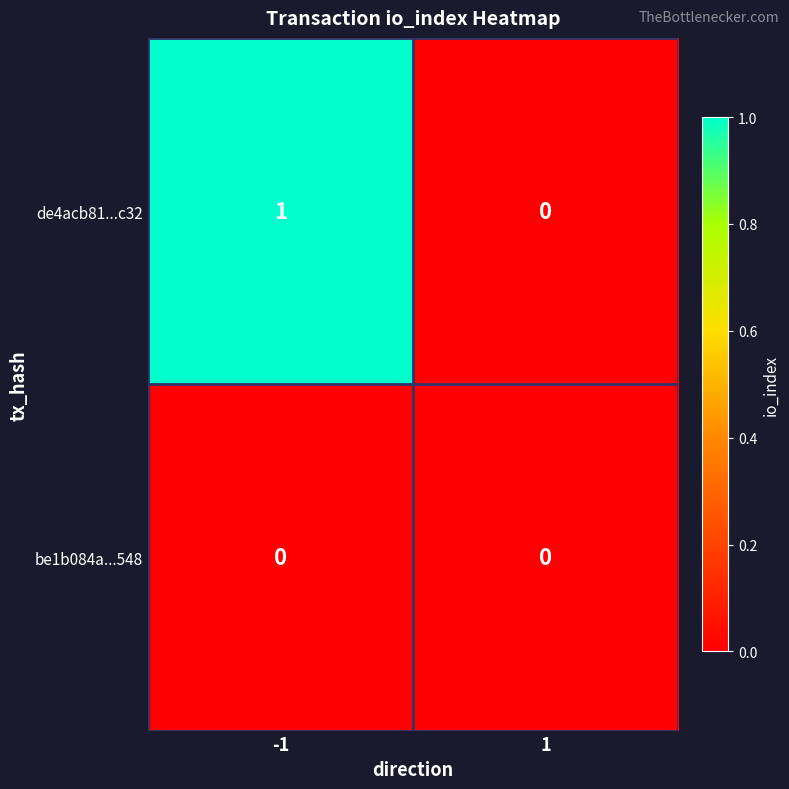

Rank the series by their average value, from highest to lowest.

de4acb81...c32, be1b084a...548